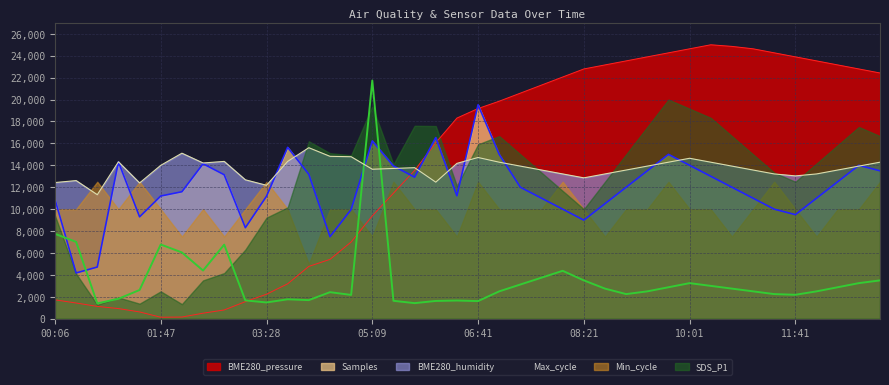

Which series has the largest range (max minus min)?

BME280_pressure